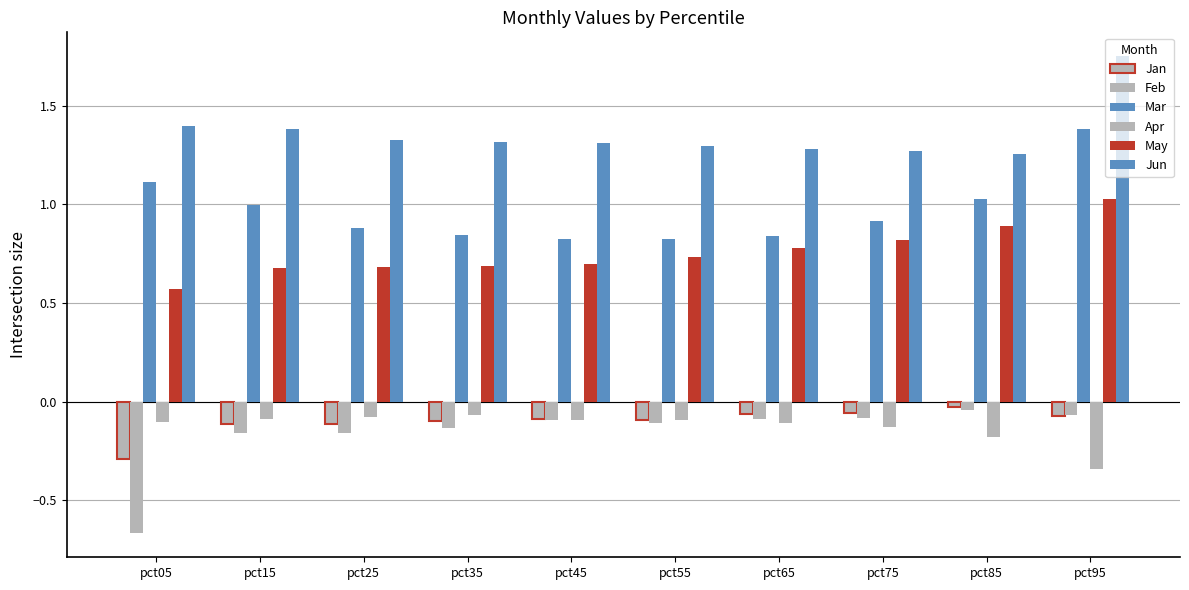

True or false: Jan has a value of -0.1 at pct15.

True